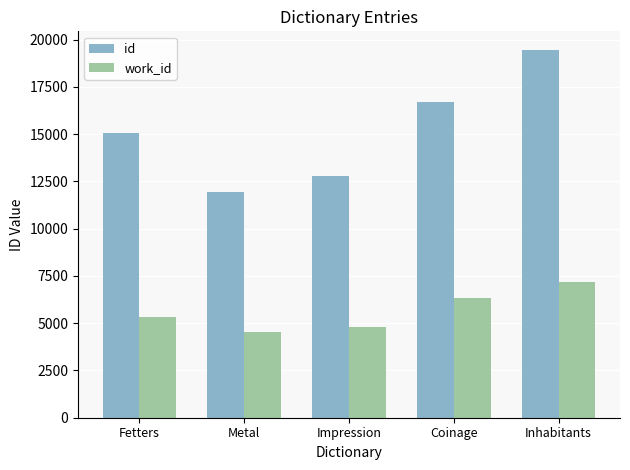

Count the work_id values in the range 4798 to 6321.

3